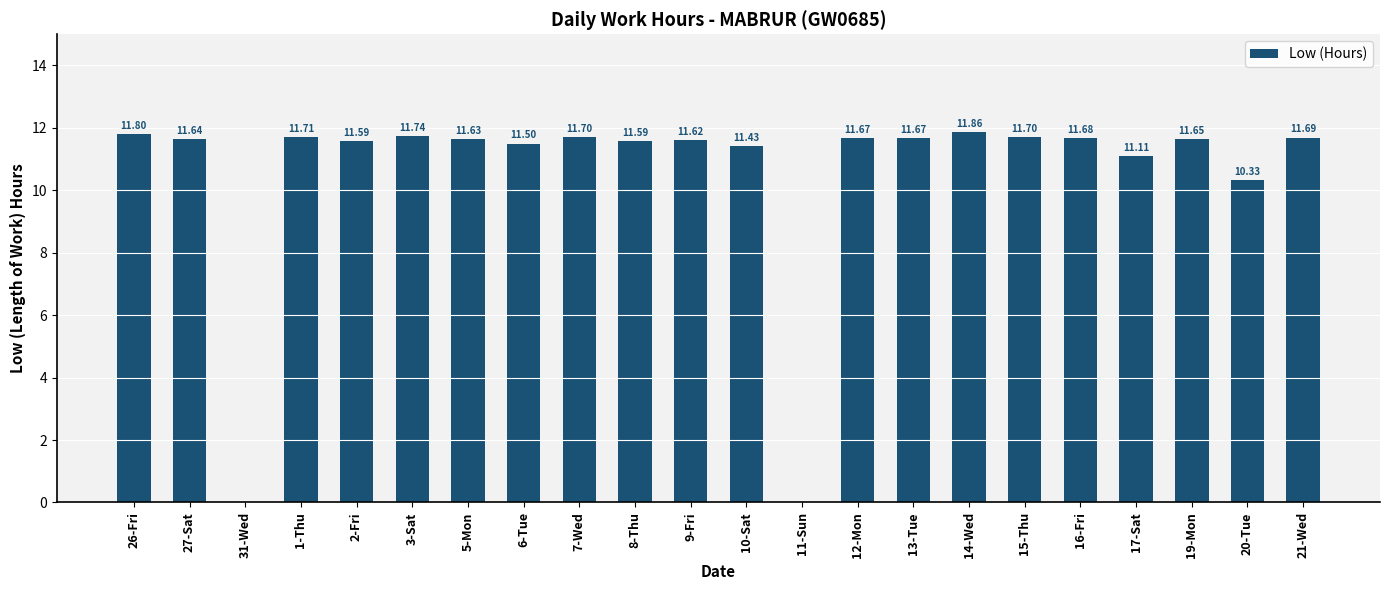

What is the sum of the values at 12-Mon and 7-Wed?

23.4